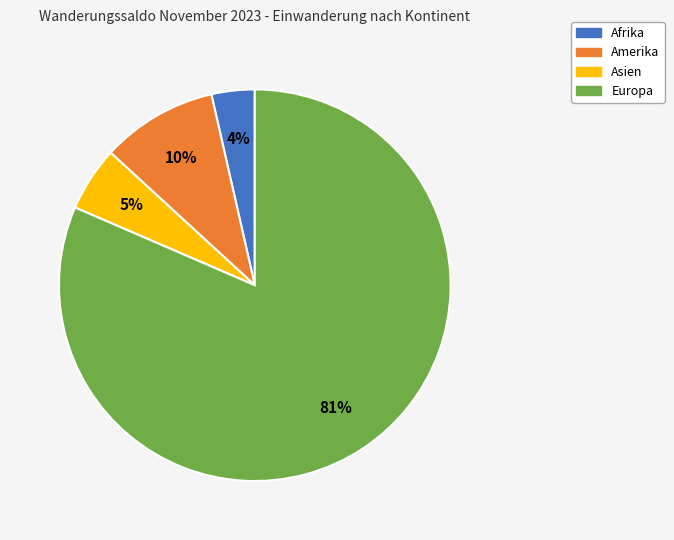

Does any single category account for the majority?

Yes